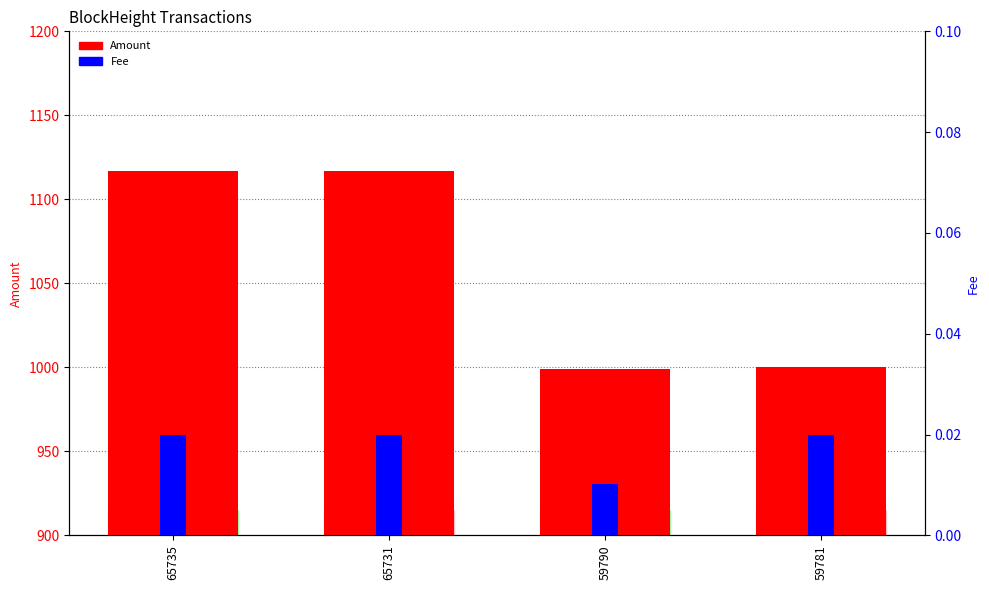

Is the value of Amount at 65735 greater than the value of Fee at 65735?

Yes